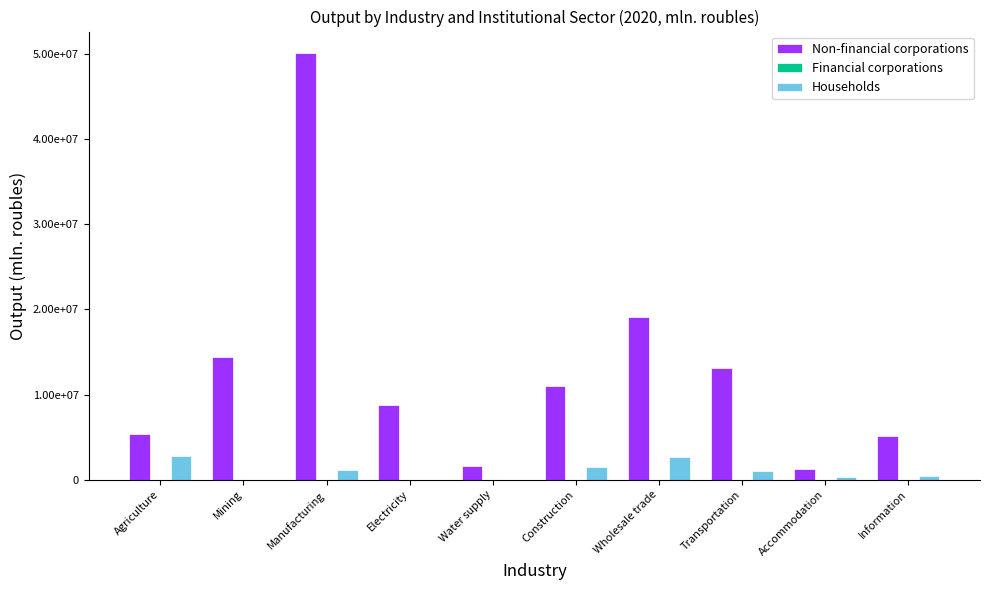

At how many categories does at least one series exceed 28808738?

1